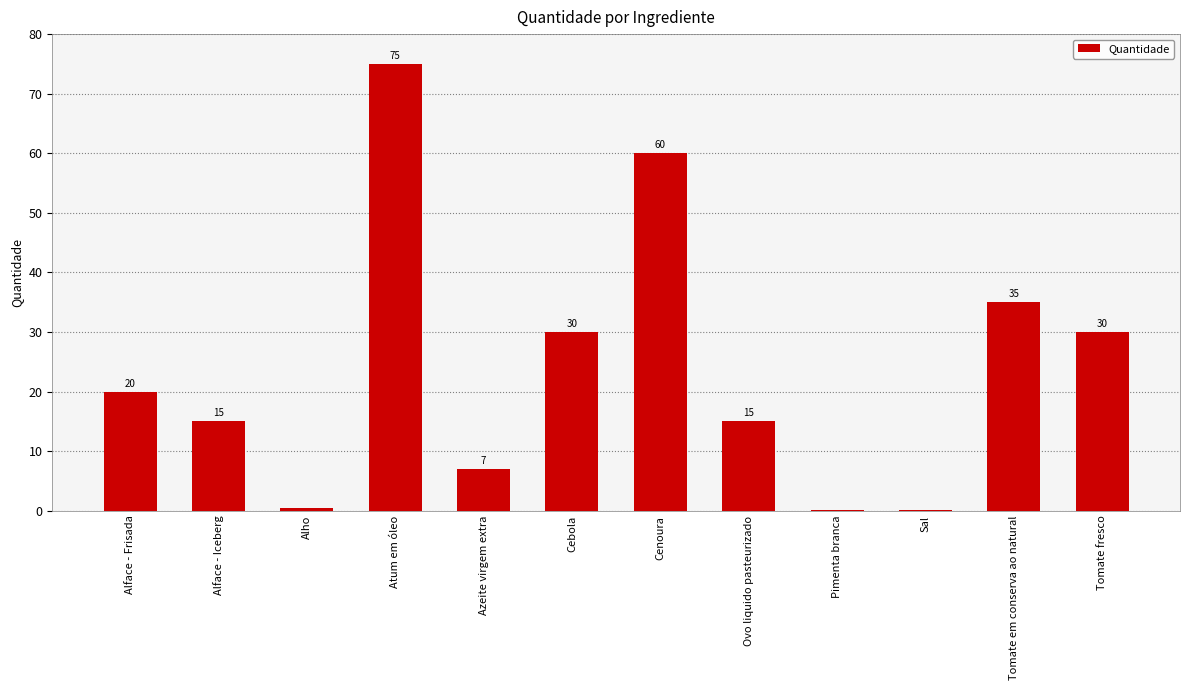

How many distinct data groups are displayed?

1